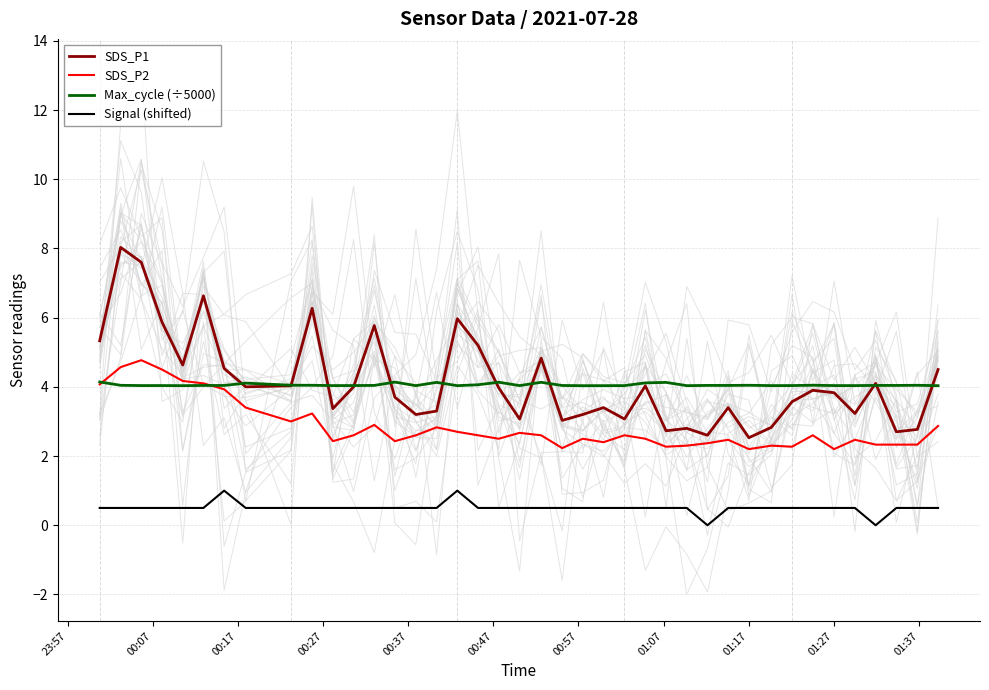

True or false: SDS_P1 has more than 0 points higher than both neighbors.

True